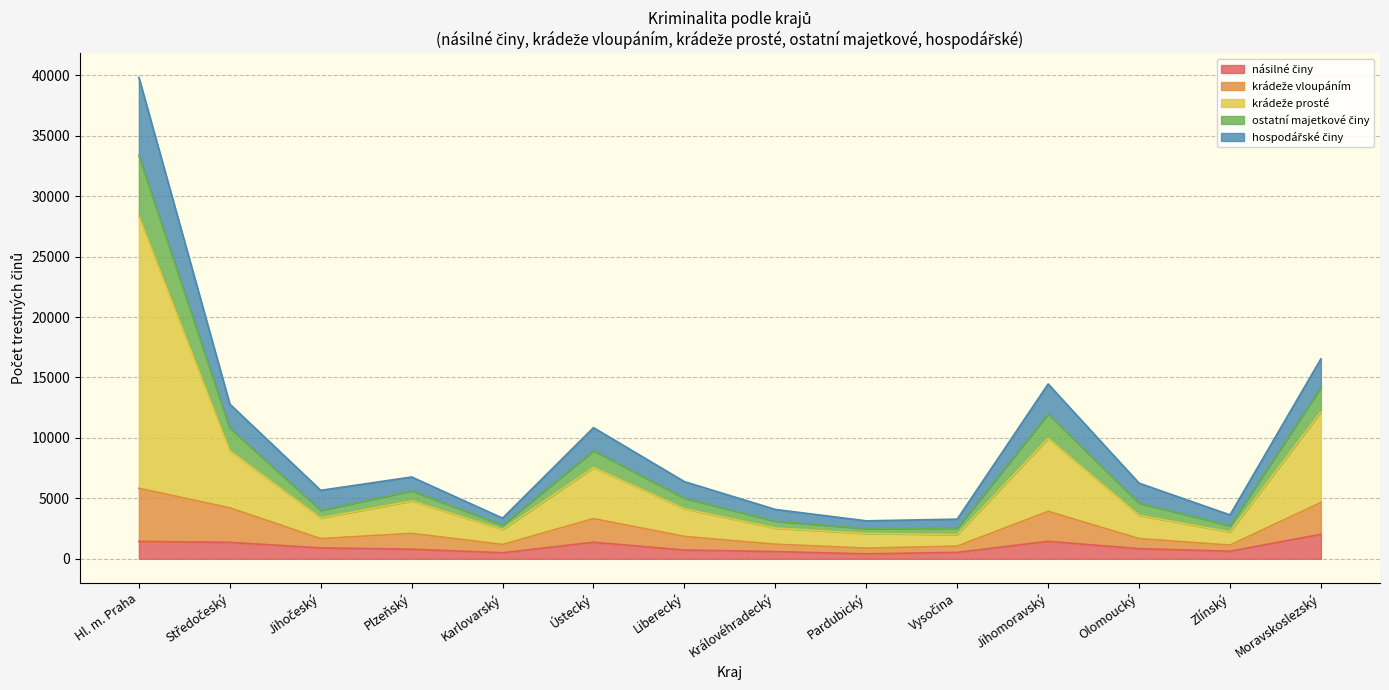

What is the total value across all series at Ústecký?

10851